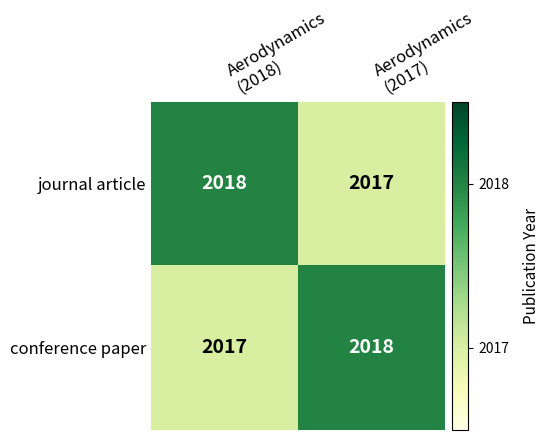

What is the smallest value displayed?

2017